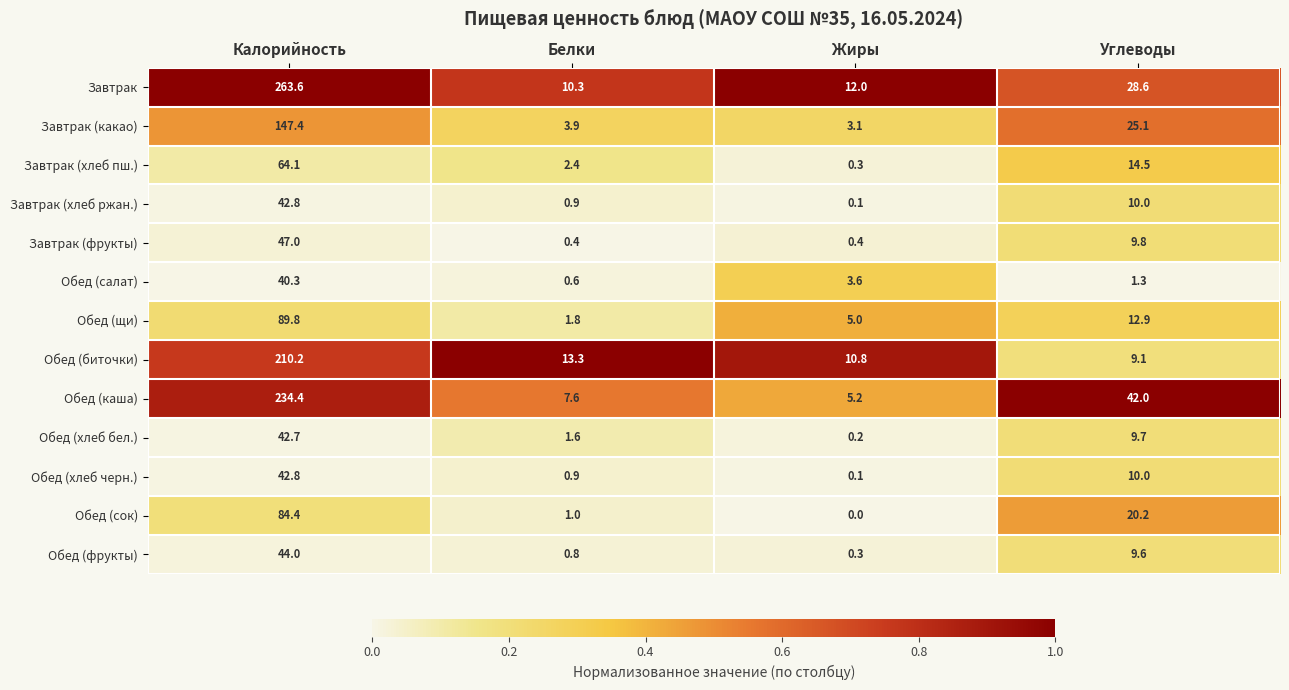

What is the difference between the maximum and minimum values in the Обед (сок) series?

84.4